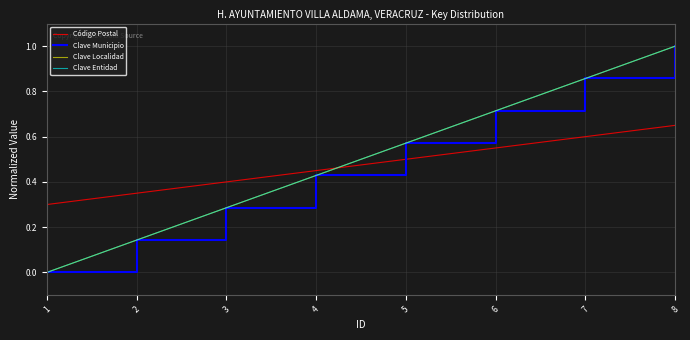

True or false: Código Postal has more than 2 points higher than both neighbors.

False